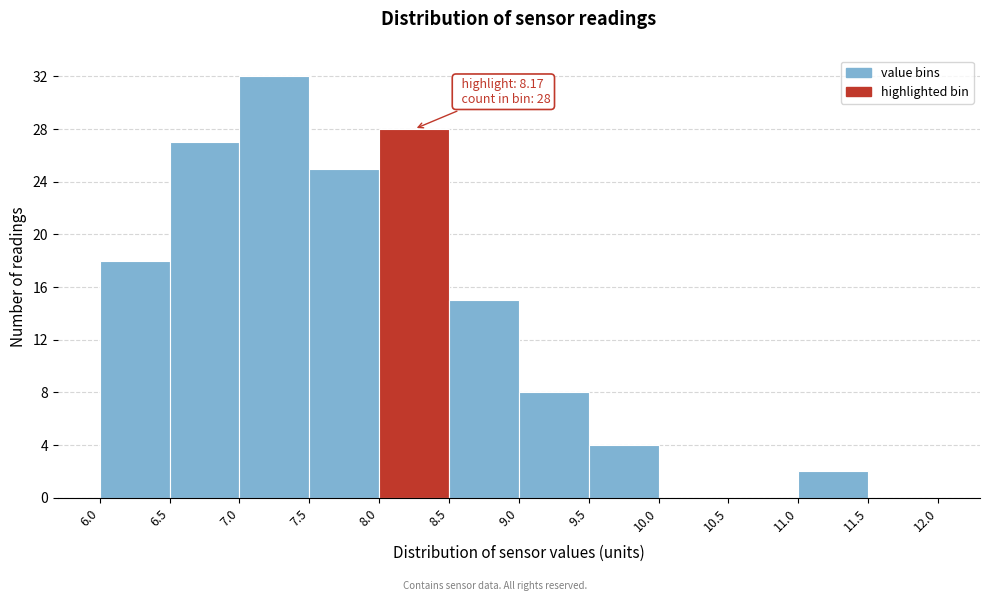

Over which range of the x-axis is the bar tallest?

7.0 to 7.5